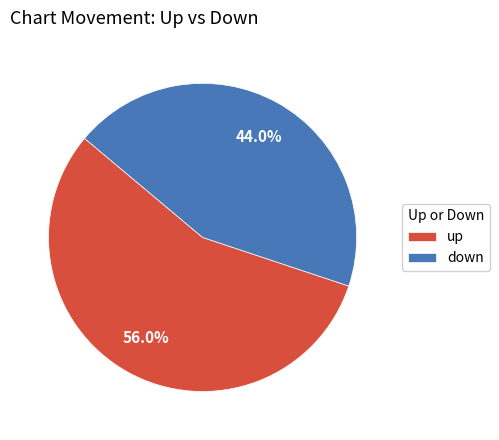

Is the sum of down and up greater than half?

Yes